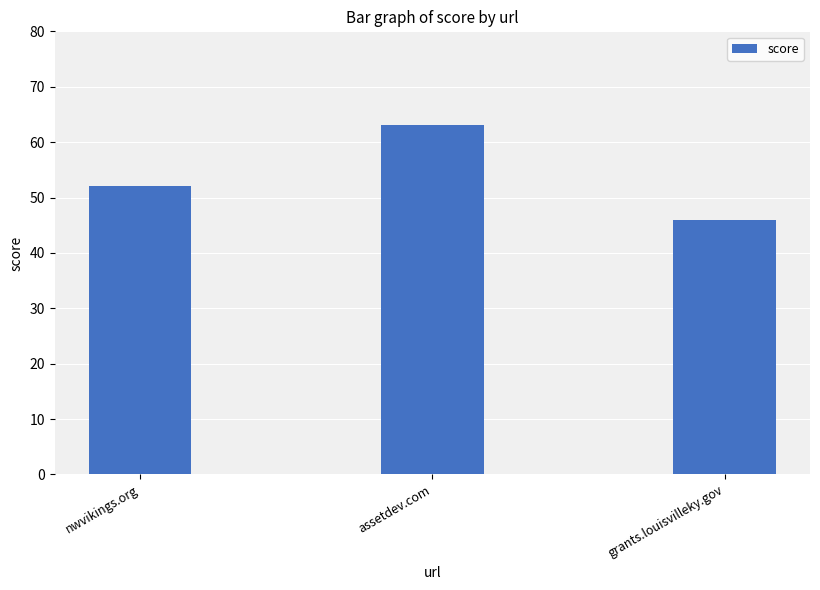

Reading left to right, list all the values displayed in this chart.

nwvikings.org=52	assetdev.com=63	grants.louisvilleky.gov=46